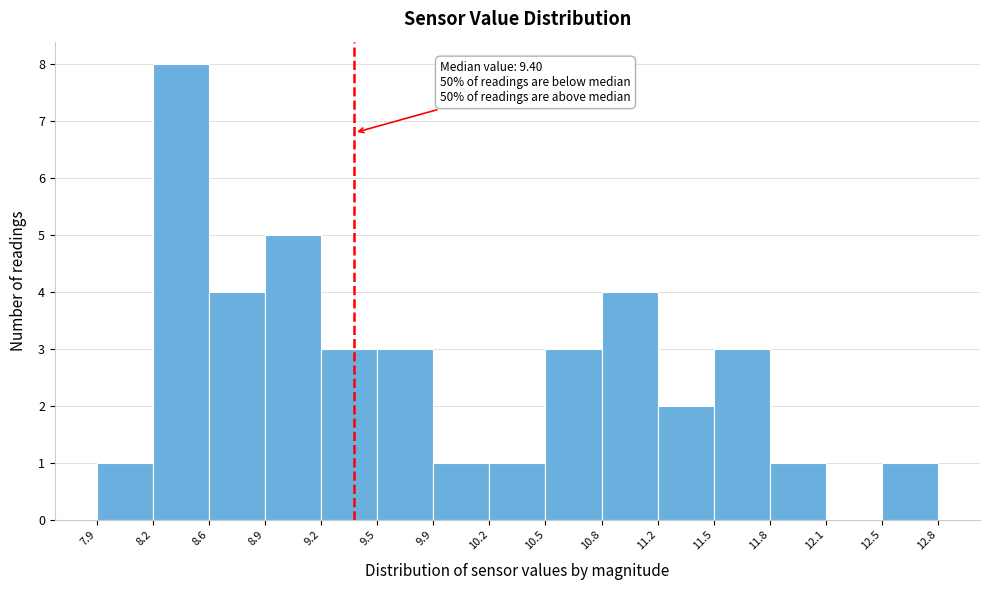

Which range on the x-axis has the tallest bar?

8.2 to 8.6